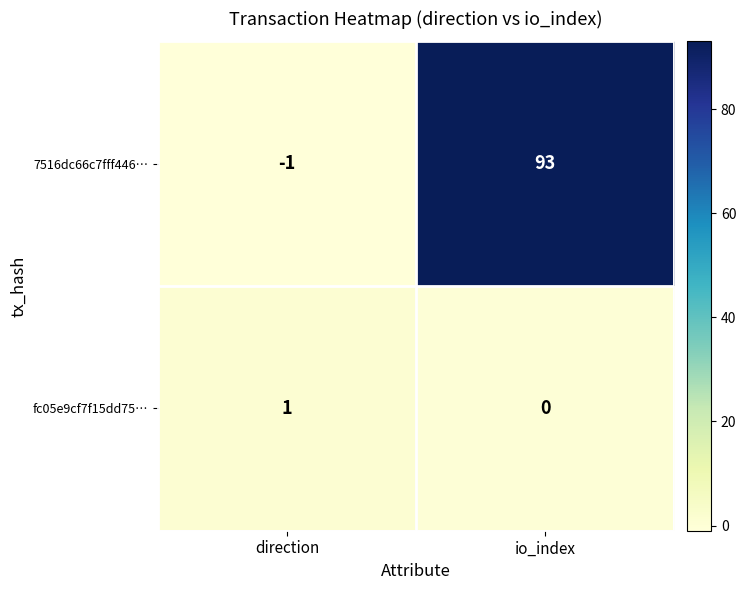

True or false: fc05e9cf7f15dd75… has a value of 1 at direction.

True